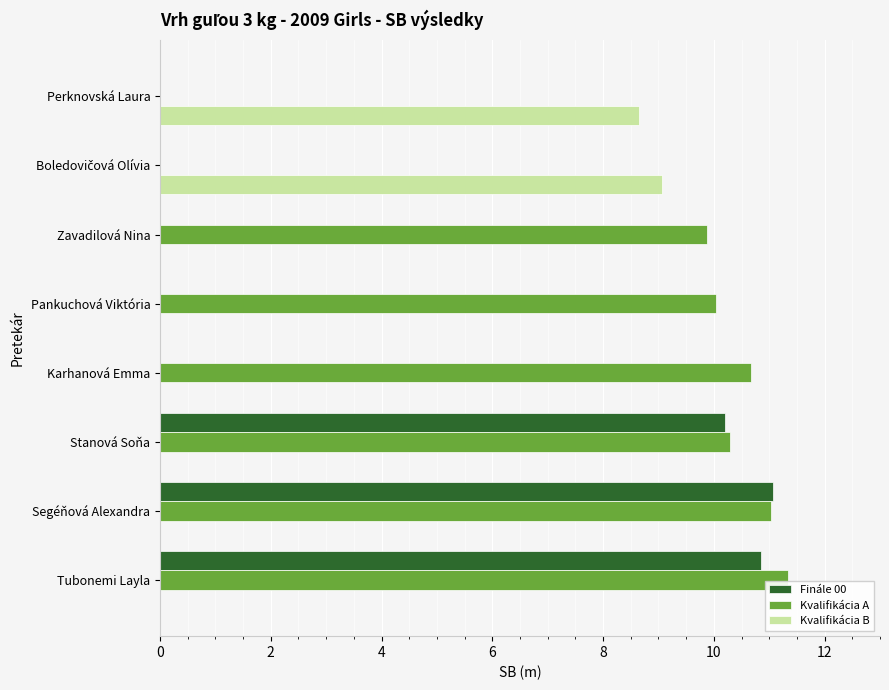

The value of Kvalifikácia A at Pankuchová Viktória is 10.0. True or false?

True